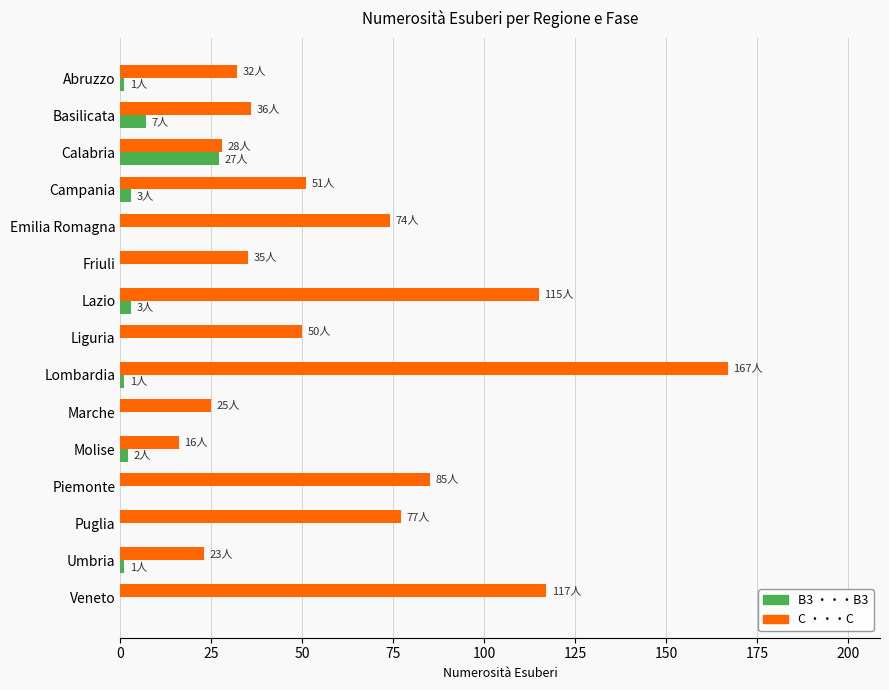

What is the total value across all series at Puglia?

77